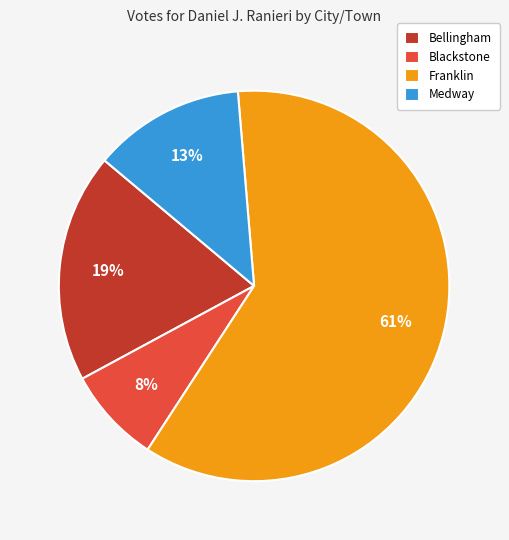

Approximately how many times larger is the value at Bellingham compared to Medway?

1.5